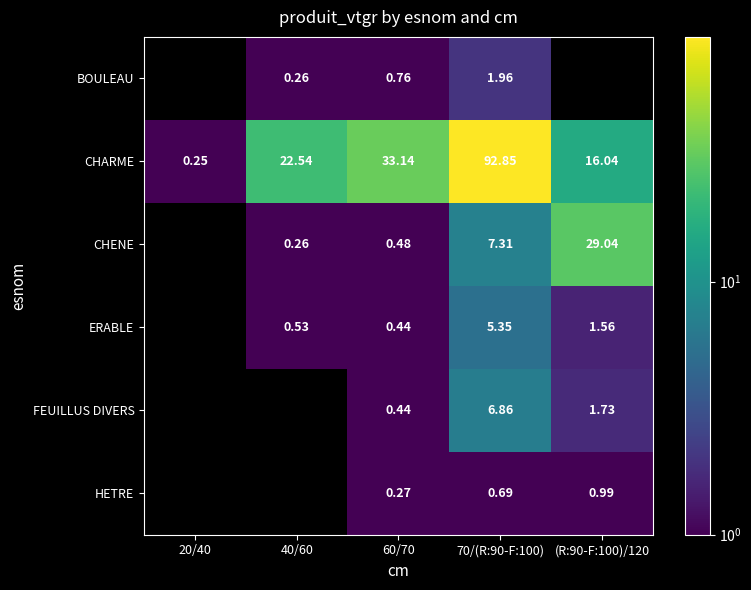

At which category is the sum across all series the highest?

70/(R:90-F:100)